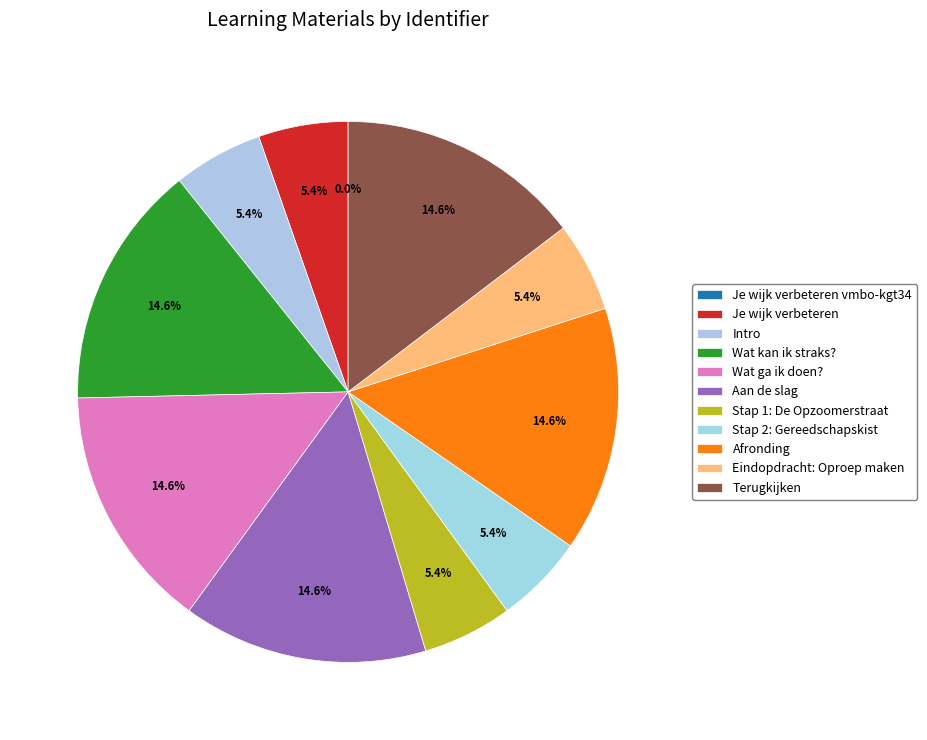

Which has a higher value, Intro or Eindopdracht: Oproep maken?

Eindopdracht: Oproep maken